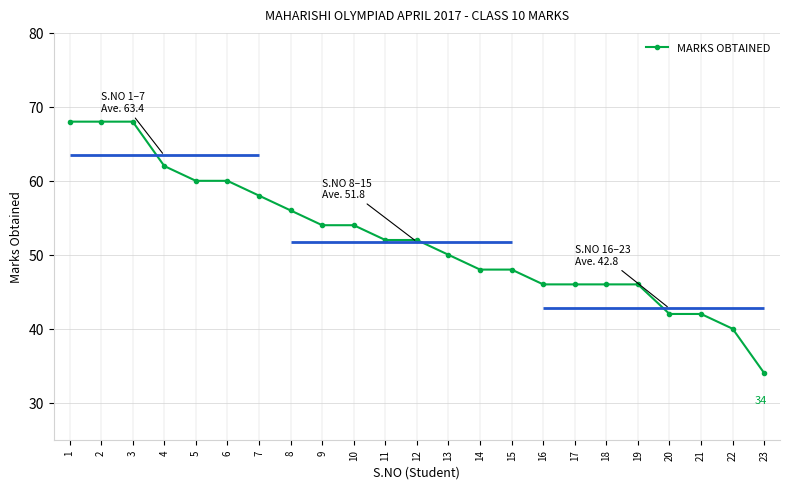

Read the value at 5, to the nearest 5.

60